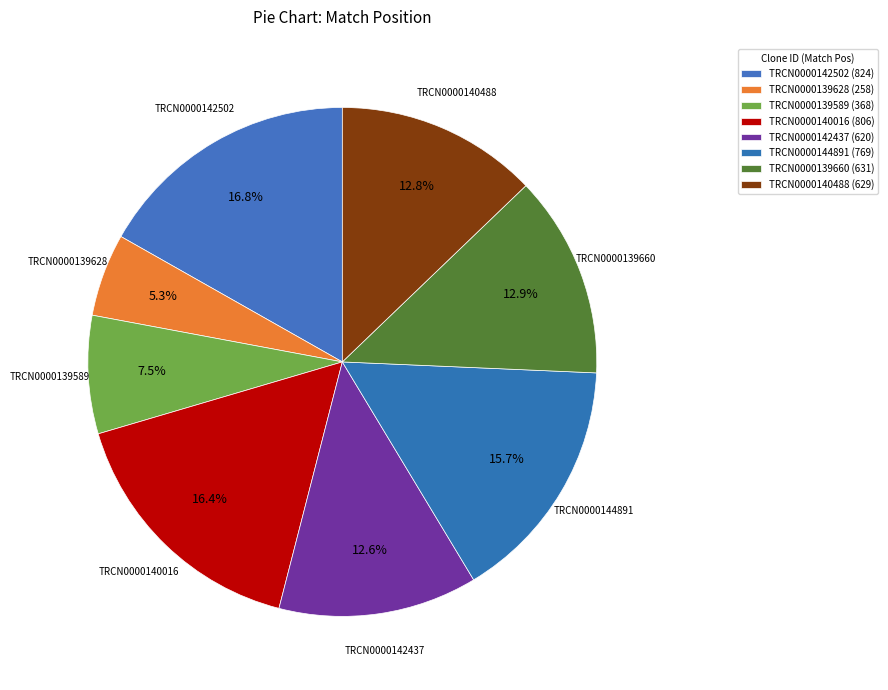

How many segments does this pie chart have?

8